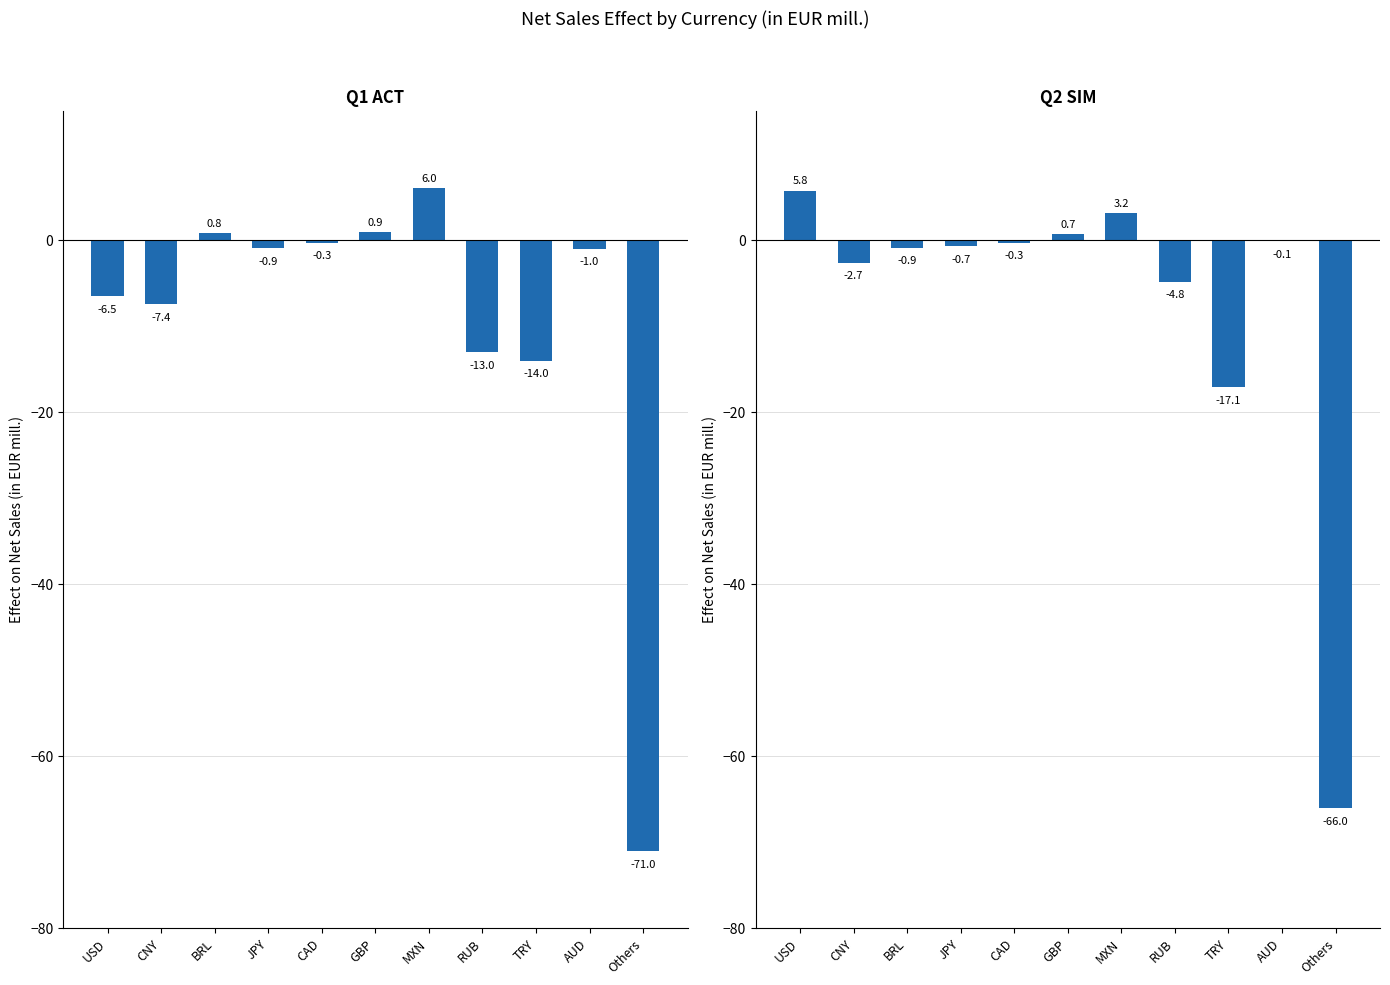

Reading right to left, what are all the values shown in this chart?

Q1 ACT: -71.0	-1.0	-14.0	-13.0	6.0	0.9	-0.3	-0.9	0.8	-7.4	-6.5
Q2 SIM: -66.0	-0.1	-17.1	-4.8	3.2	0.7	-0.3	-0.7	-0.9	-2.7	5.8